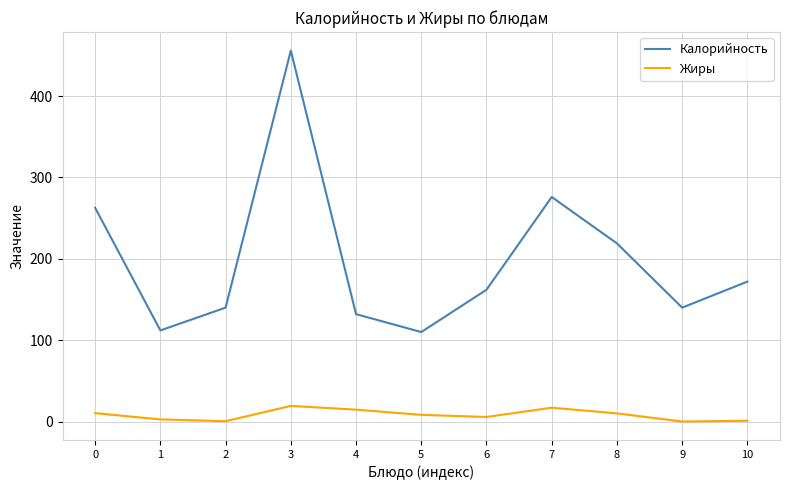

True or false: Калорийность has more than 1 points higher than both neighbors.

True